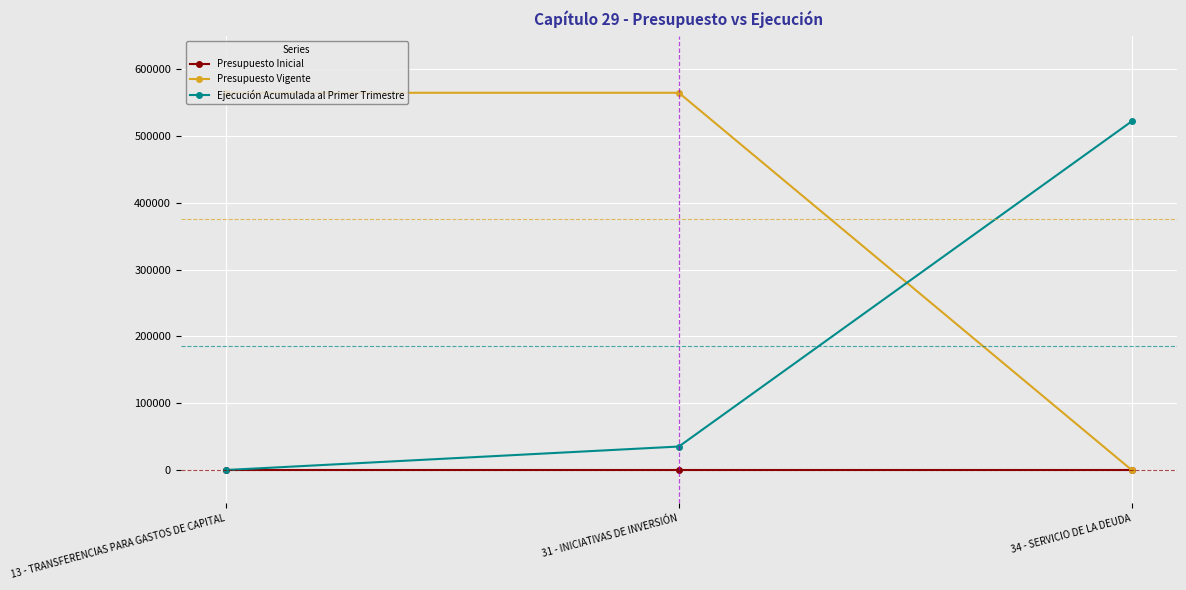

List the labels in order of Ejecución Acumulada al Primer Trimestre value, largest first.

34 - SERVICIO DE LA DEUDA, 31 - INICIATIVAS DE INVERSIÓN, 13 - TRANSFERENCIAS PARA GASTOS DE CAPITAL